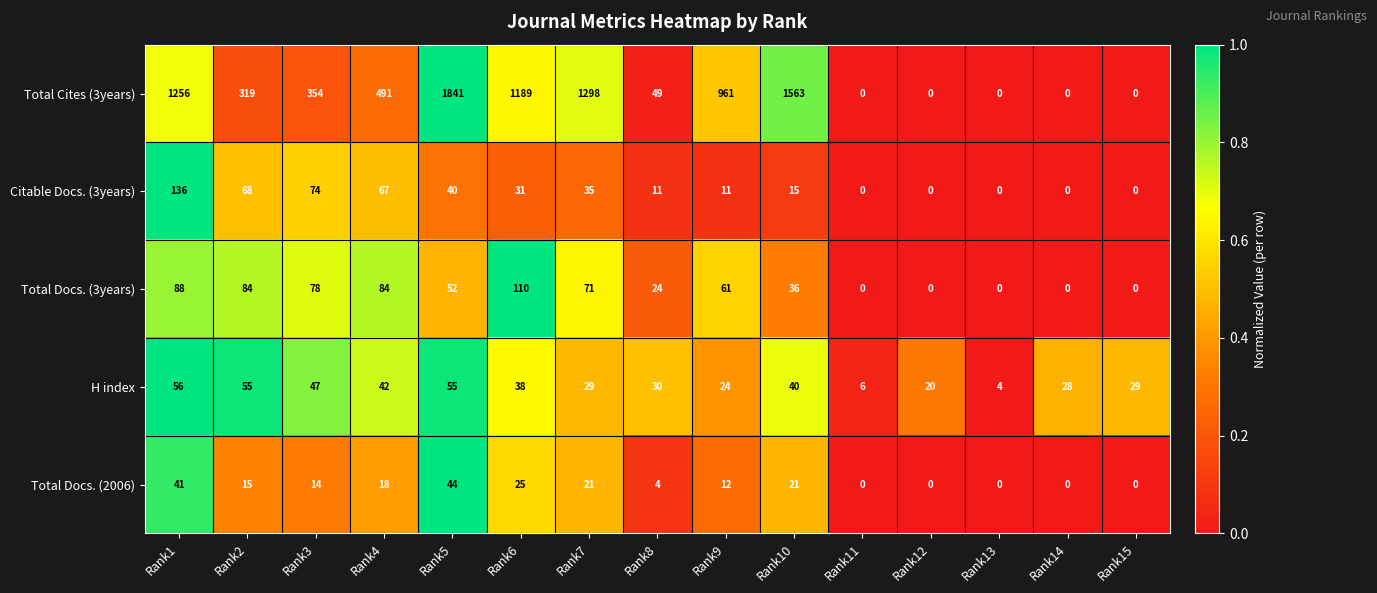

What is the difference between the maximum and minimum values in the Citable Docs. (3years) series?

136